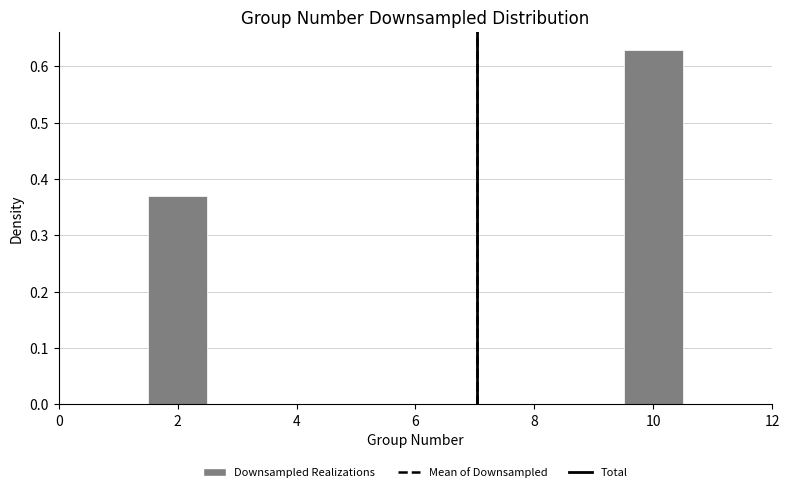

How tall is the bar that spans 9.5 to 10.5 on the x-axis? Neither the bar edges nor the heights are printed on the chart, so give them approximately, as read against the axes.

0.63